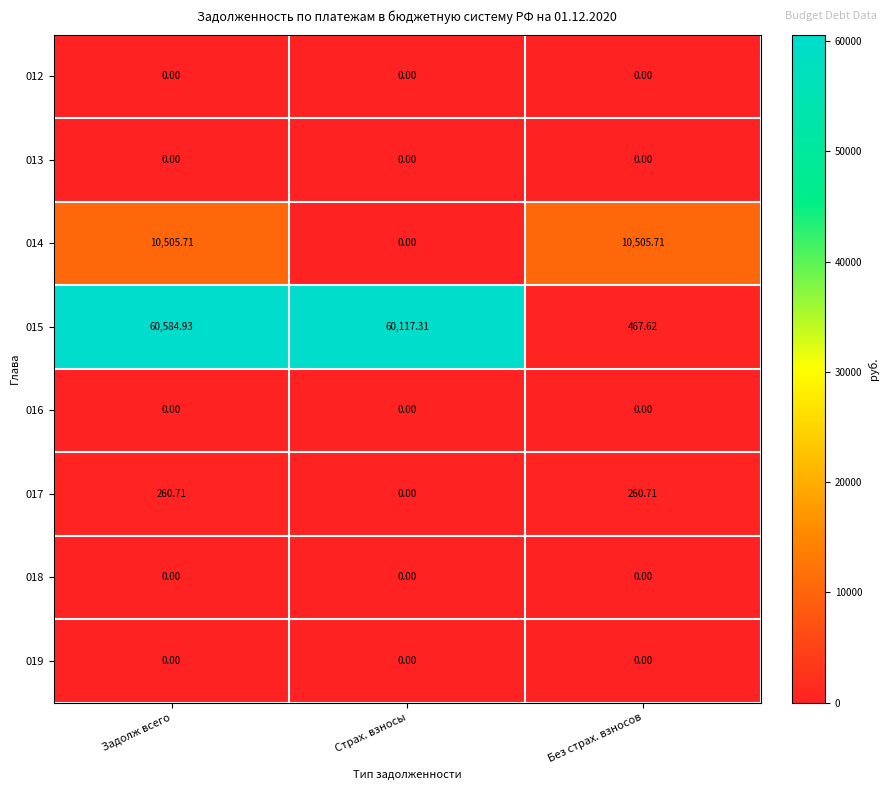

Where is 015 nearest to the value 30526?

Страх. взносы